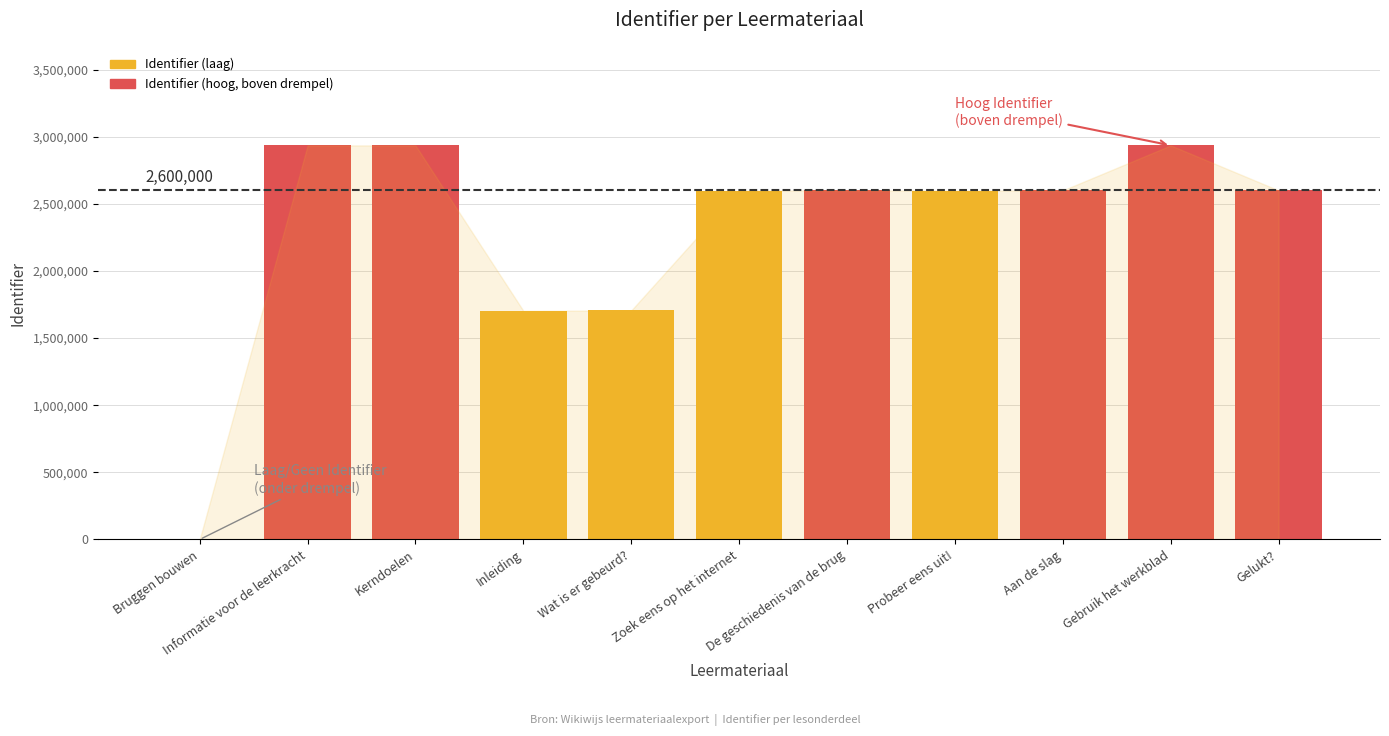

Are the bars horizontal?

No